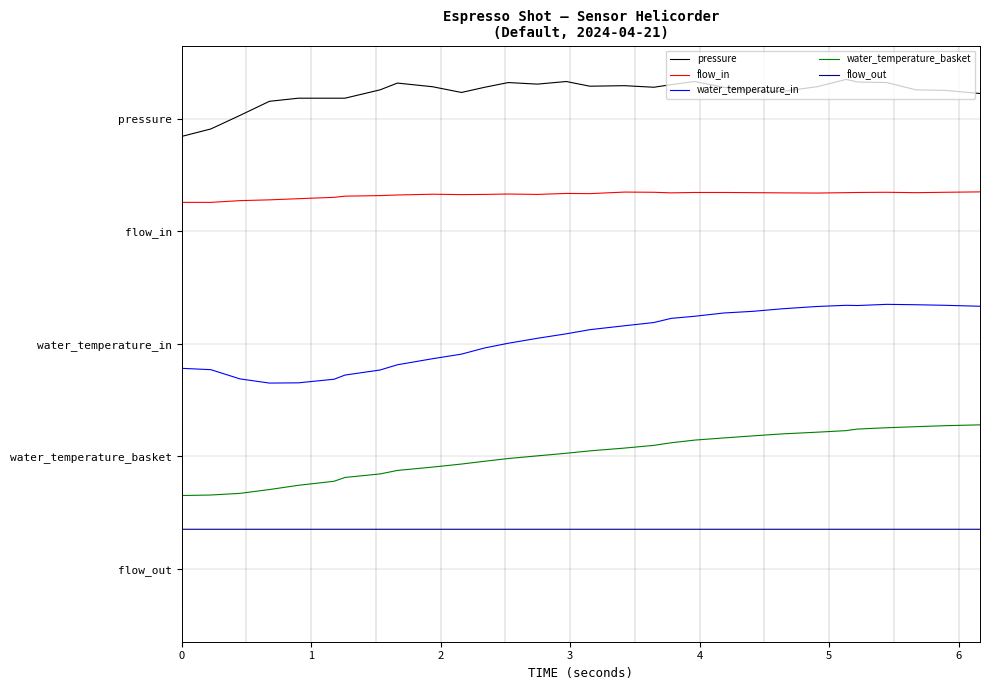

Rank the series by their maximum value, from lowest to highest.

flow_out, water_temperature_basket, water_temperature_in, flow_in, pressure